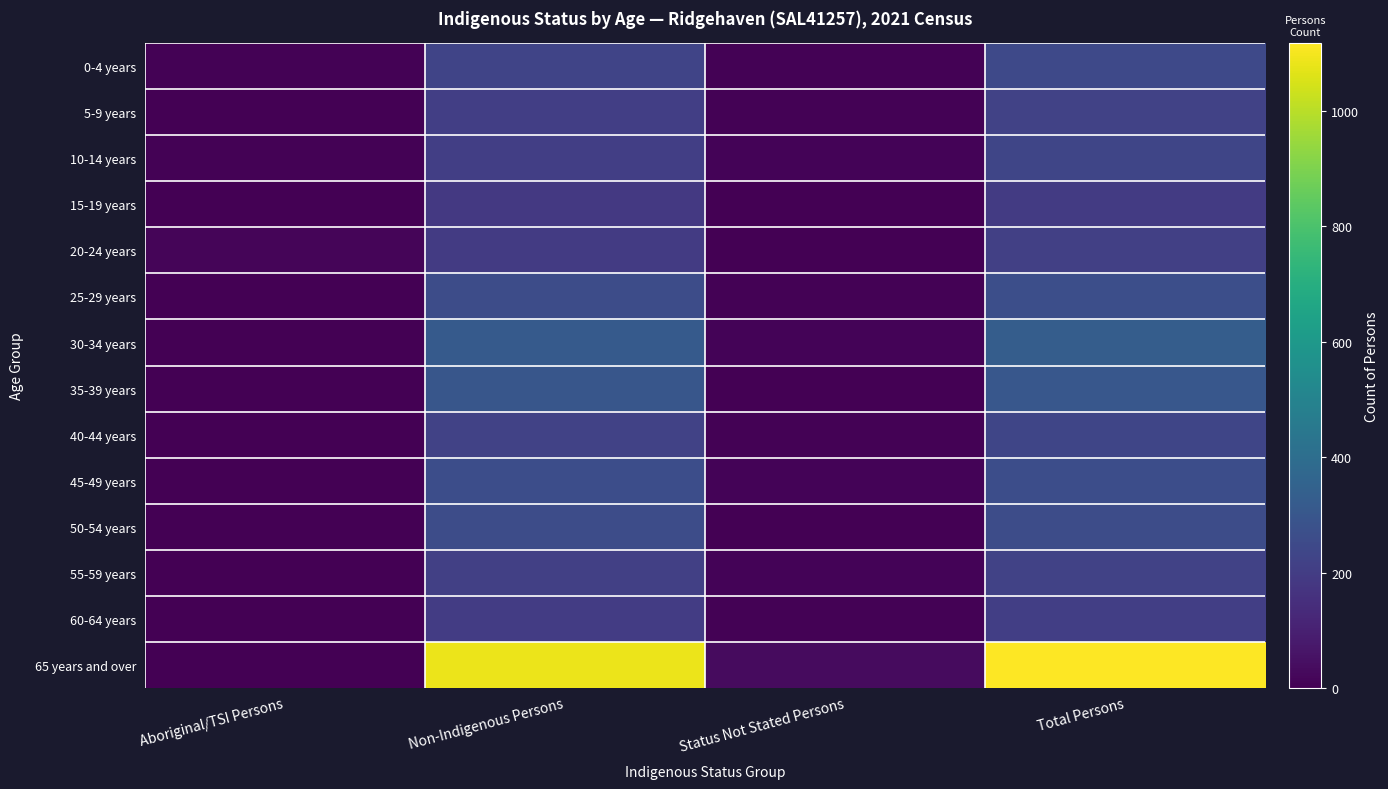

At which category does the chart reach its minimum across all series?

Status Not Stated Persons